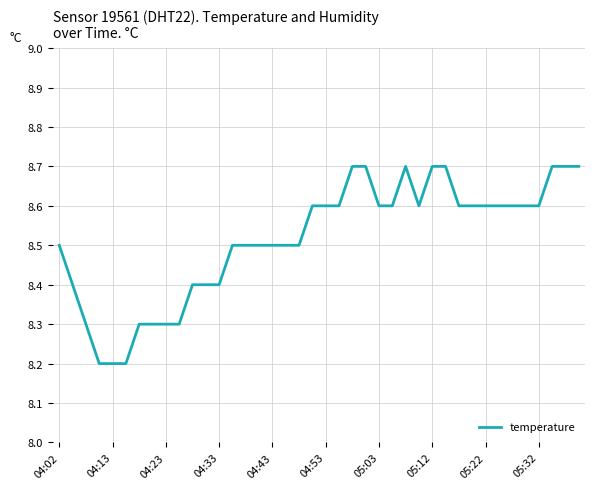

What is the maximum value shown in the chart?

8.7